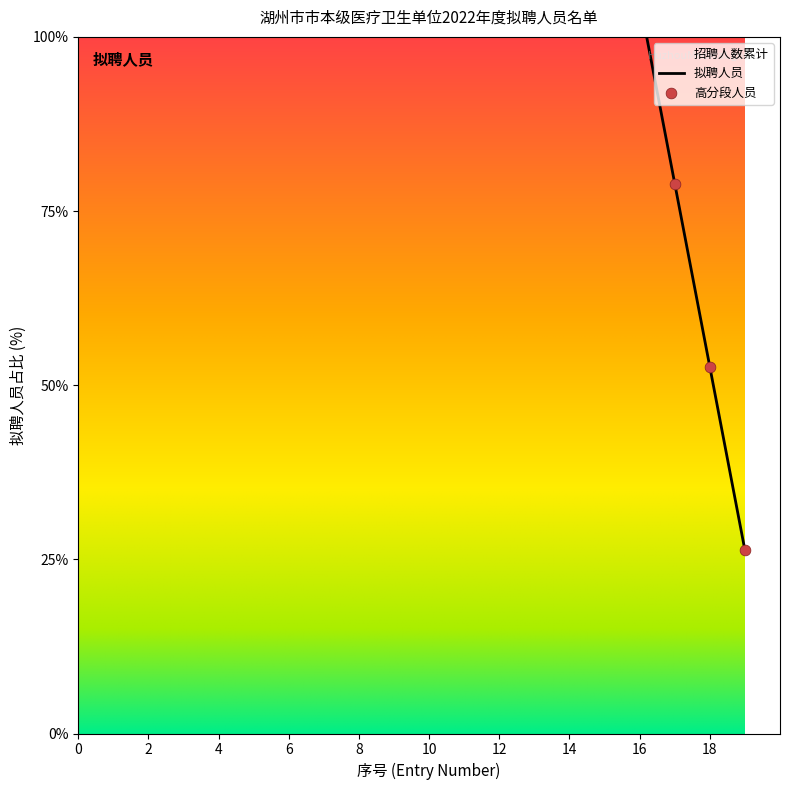

Between 17 and 4, which is larger?

4